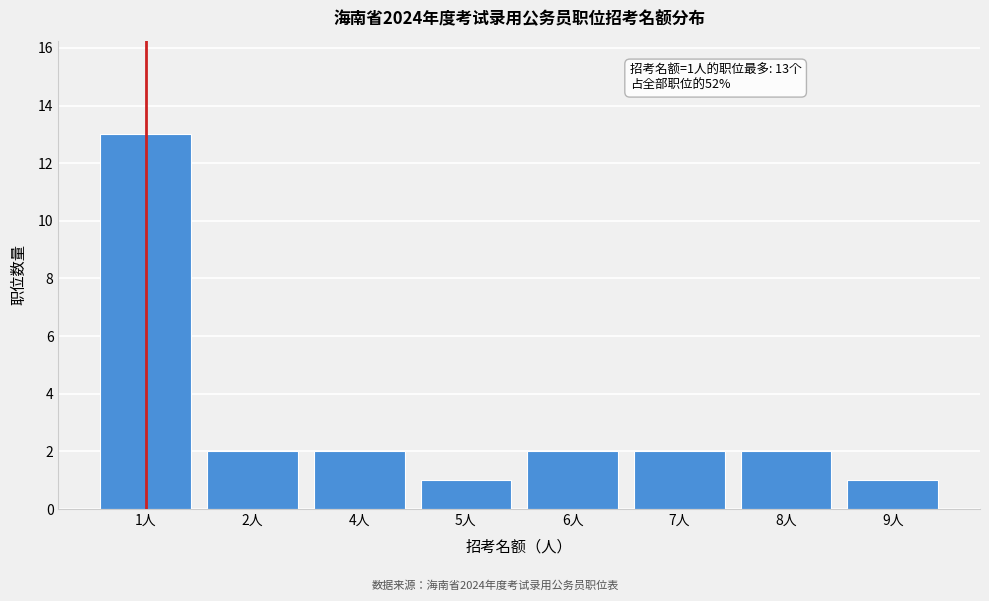

Reading left to right, what are all the values shown in this chart?

13	2	2	1	2	2	2	1